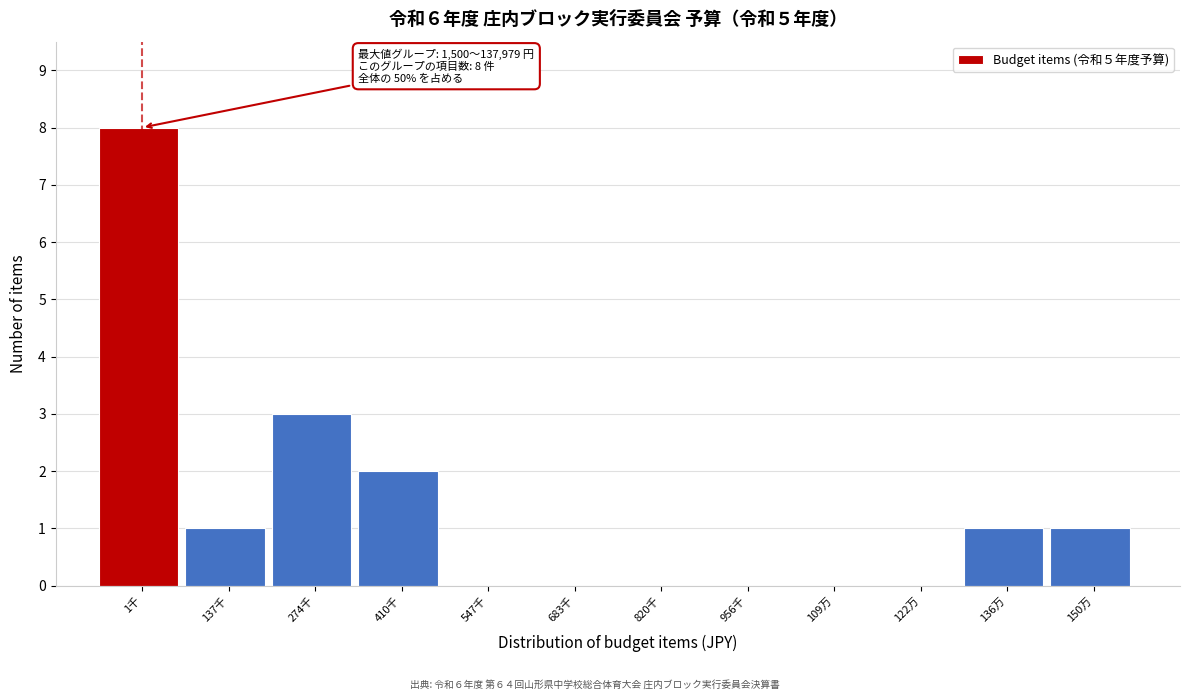

Reading left to right, list all the values displayed in this chart.

1千=8	137千=1	274千=3	410千=2	547千=0	683千=0	820千=0	956千=0	109万=0	122万=0	136万=1	150万=1